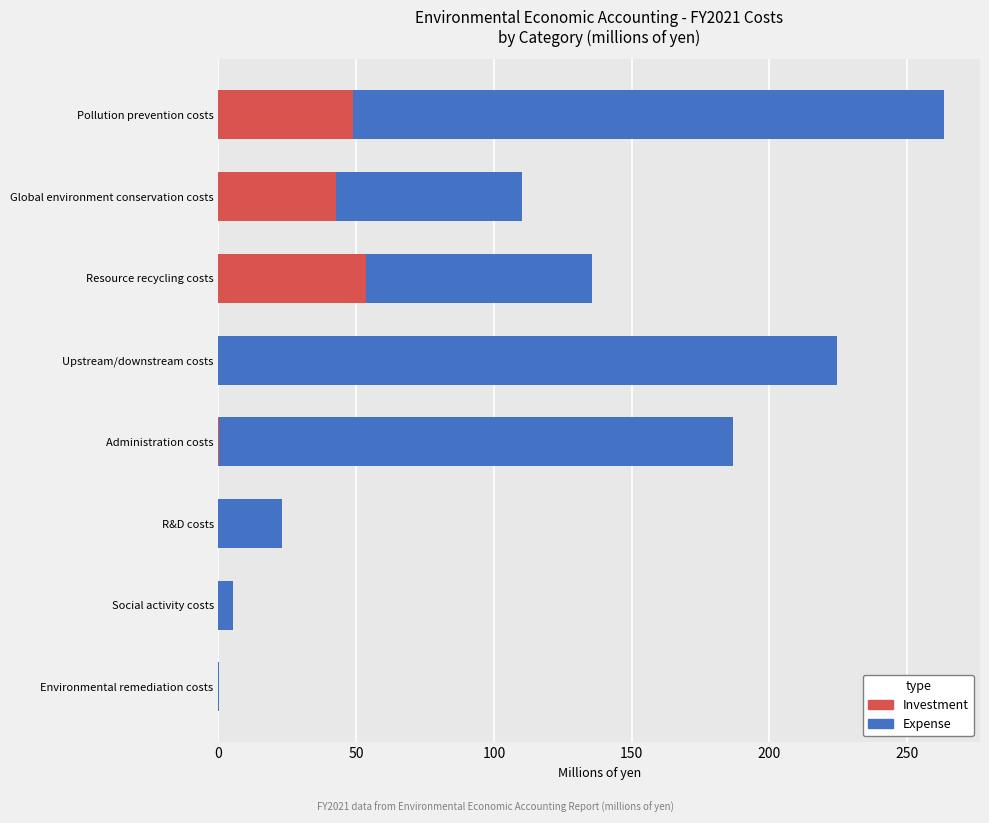

What is the sum of all Investment values?

145.3